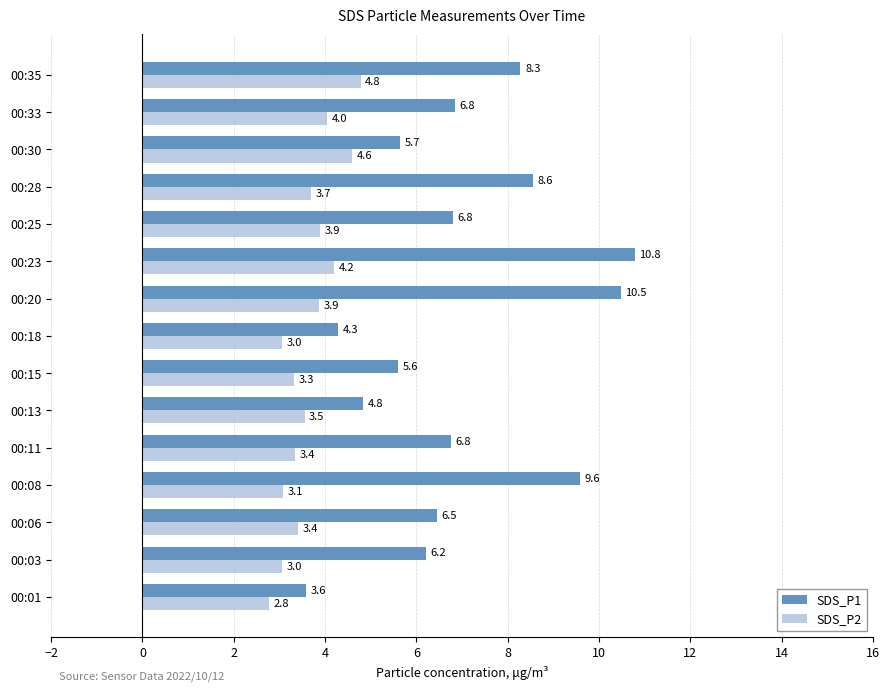

What is the spread (max minus min) of values at 00:33?

2.8